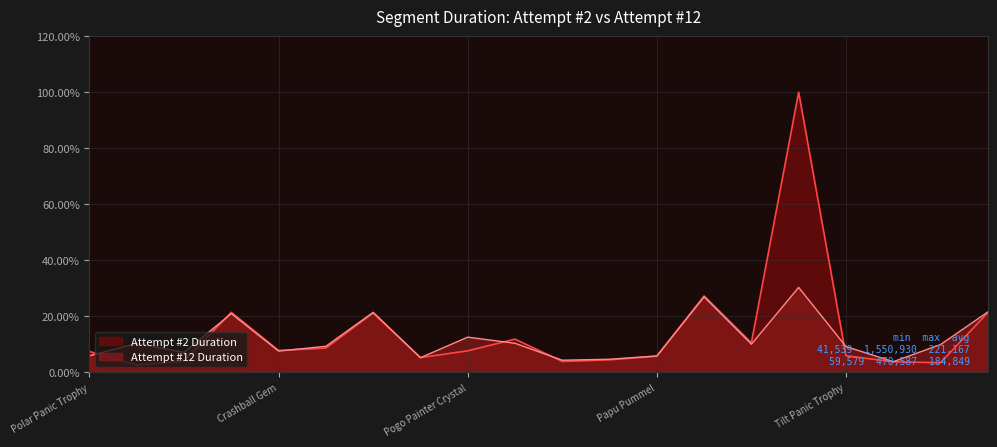

Reading right to left, what are all the values shown in this chart?

Attempt #2 Duration: Pogo-a-Gogo Trophy=21.3	Tilt Panic Crystal=3.5	Tilt Panic Gem=3.8	Tilt Panic Trophy=6.0	Beach Ball Crystal=100.0	Beach Ball Gem=10.6	Beach Ball Trophy=27.3	Papu Pummel=5.8	Jungle Bash Crystal=4.5	Jungle Bash Gem=3.9	Jungle Bash Trophy=11.9	Pogo Painter Crystal=7.7	Pogo Painter Gem=5.3	Pogo Painter Trophy=21.2	Crashball Crystal=8.7	Crashball Gem=7.9	Crashball Trophy=21.5	Polar Panic Crystal=4.1	Polar Panic Gem=2.7	Polar Panic Trophy=7.5
Attempt #12 Duration: Pogo-a-Gogo Trophy=21.6	Tilt Panic Crystal=10.0	Tilt Panic Gem=3.8	Tilt Panic Trophy=9.3	Beach Ball Crystal=30.3	Beach Ball Gem=10.1	Beach Ball Trophy=27.0	Papu Pummel=5.9	Jungle Bash Crystal=4.7	Jungle Bash Gem=4.4	Jungle Bash Trophy=10.4	Pogo Painter Crystal=12.6	Pogo Painter Gem=5.3	Pogo Painter Trophy=21.5	Crashball Crystal=9.3	Crashball Gem=7.6	Crashball Trophy=21.0	Polar Panic Crystal=7.2	Polar Panic Gem=10.4	Polar Panic Trophy=6.0